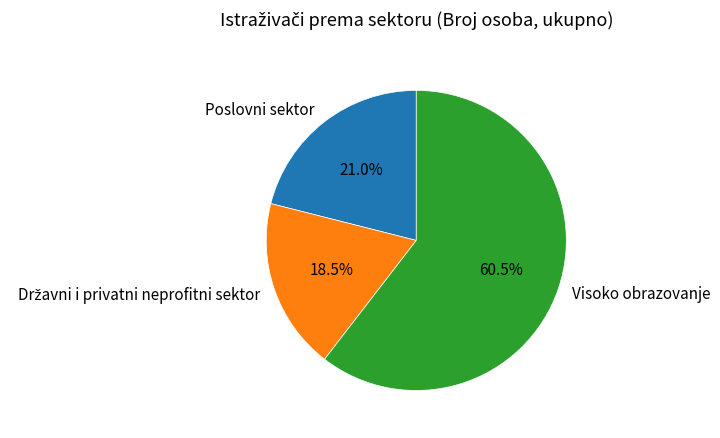

Combined, what portion of the pie is Poslovni sektor and Visoko obrazovanje?

81.5%